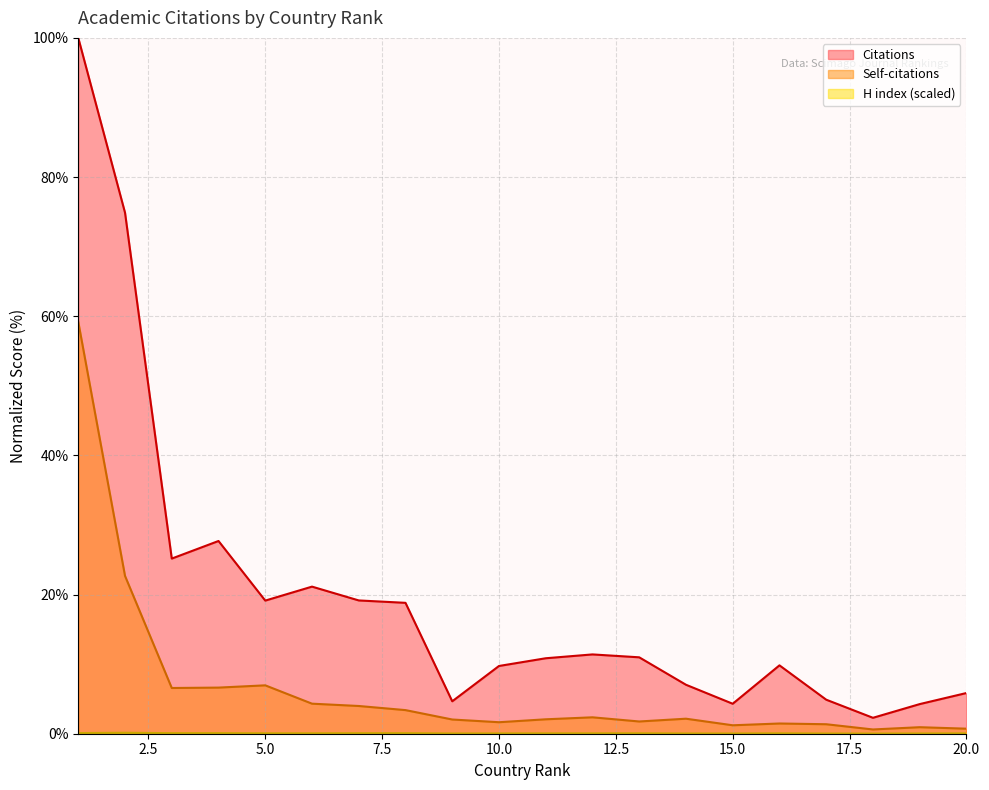

Reading left to right, transcribe all the data shown in this chart.

Citations: 1=100.0	2=74.9	3=25.2	4=27.7	5=19.1	6=21.1	7=19.2	8=18.8	9=4.7	10=9.7	11=10.8	12=11.4	13=11.0	14=7.0	15=4.3	16=9.8	17=4.9	18=2.3	19=4.3	20=5.8
Self-citations: 1=59.2	2=22.7	3=6.6	4=6.6	5=7.0	6=4.3	7=4.0	8=3.4	9=2.0	10=1.7	11=2.1	12=2.4	13=1.8	14=2.2	15=1.2	16=1.5	17=1.4	18=0.6	19=0.9	20=0.7
H index: 1=0.1	2=0.1	3=0.1	4=0.1	5=0.1	6=0.1	7=0.1	8=0.1	9=0.0	10=0.0	11=0.1	12=0.1	13=0.1	14=0.0	15=0.0	16=0.1	17=0.0	18=0.0	19=0.0	20=0.1